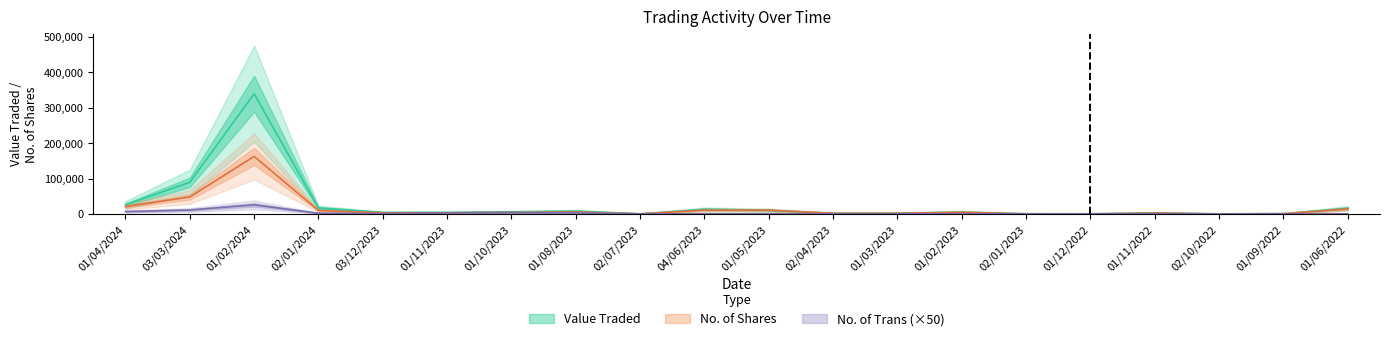

Reading right to left, list all the values displayed in this chart.

Value Traded: 15924	987	245	3074	458	617	5233	2123	1992	10319	13129	389	8146	6019	4413	4444	16801	339502	89371	25831
No. of Shares: 14208	936	238	2736	356	509	4993	2000	2032	10679	11009	316	5728	4226	3321	3257	9914	162545	47869	20980
No. of Trans: 300	150	50	750	100	200	850	300	150	250	500	400	3000	3800	2800	1100	2050	25700	11200	6750